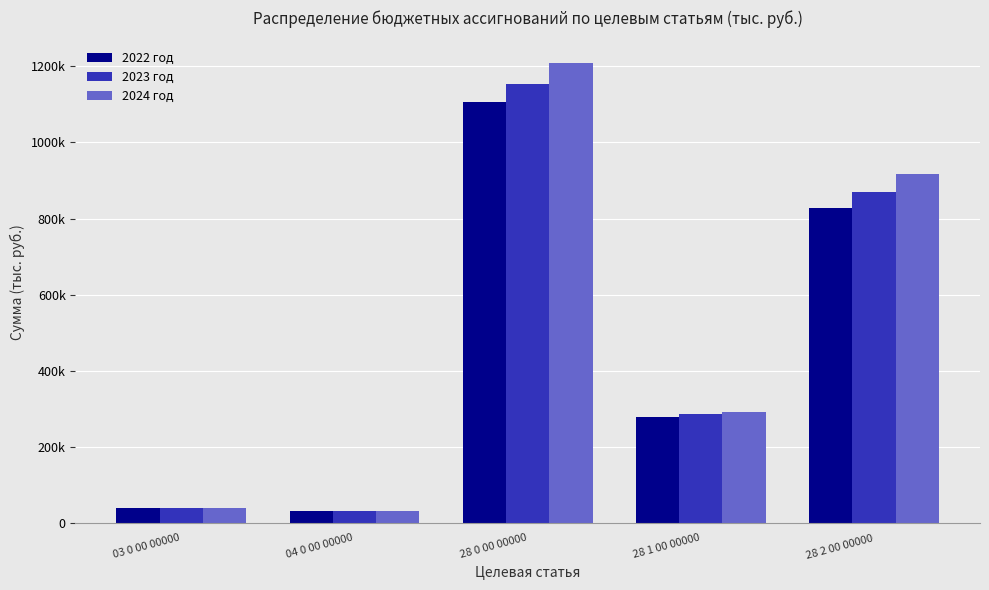

At which label is 2024 год closest to 619757?

28 2 00 00000